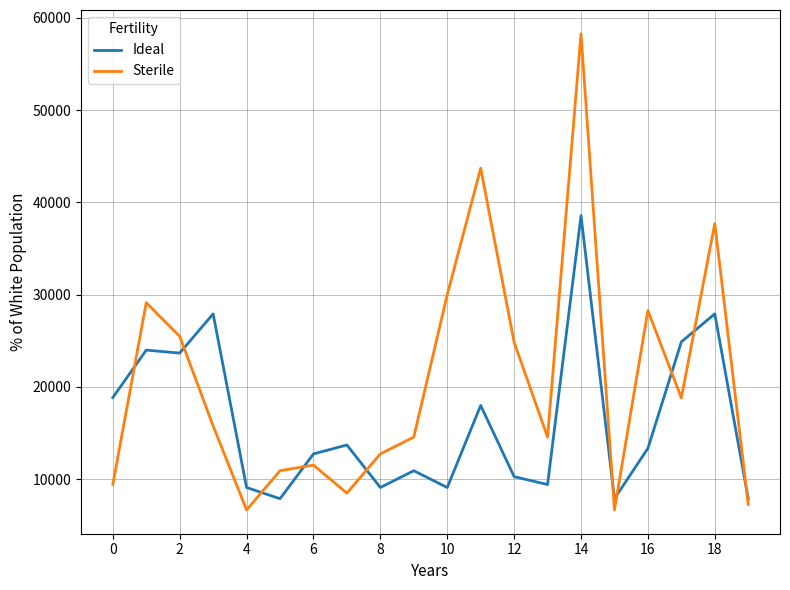

Which series has the widest spread of values?

Sterile